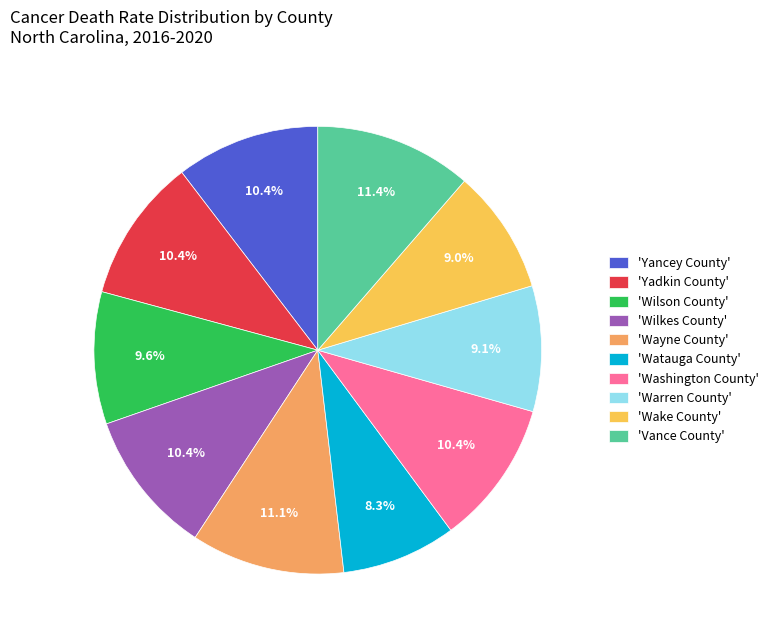

Which category has the smallest portion of the pie?

'Watauga County'